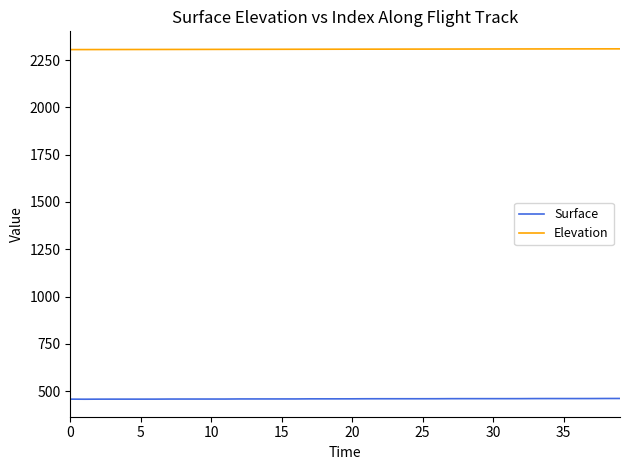

What is the greatest value displayed?

2309.8